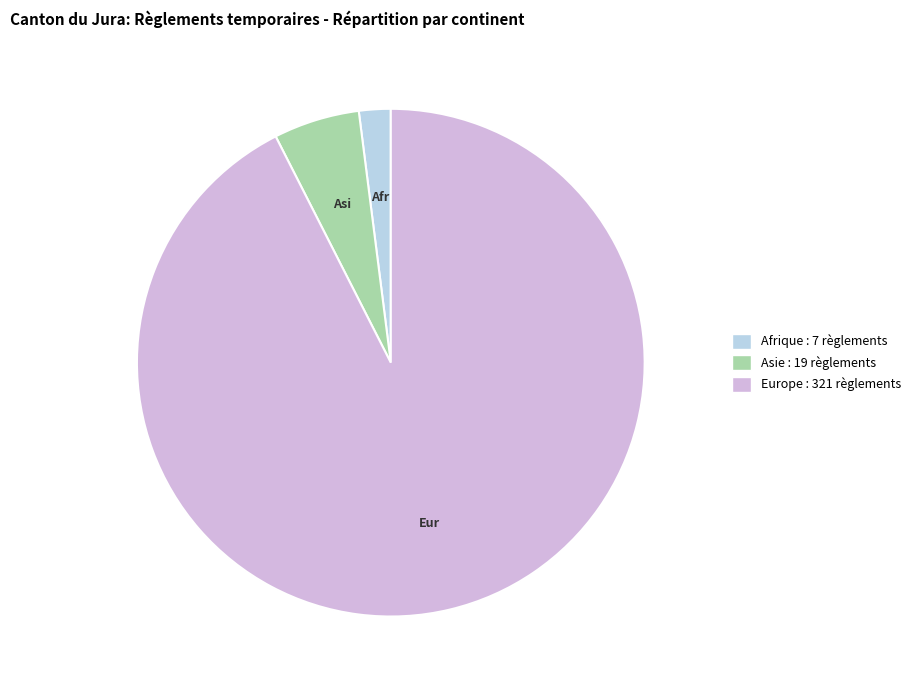

Does any single category account for the majority?

Yes